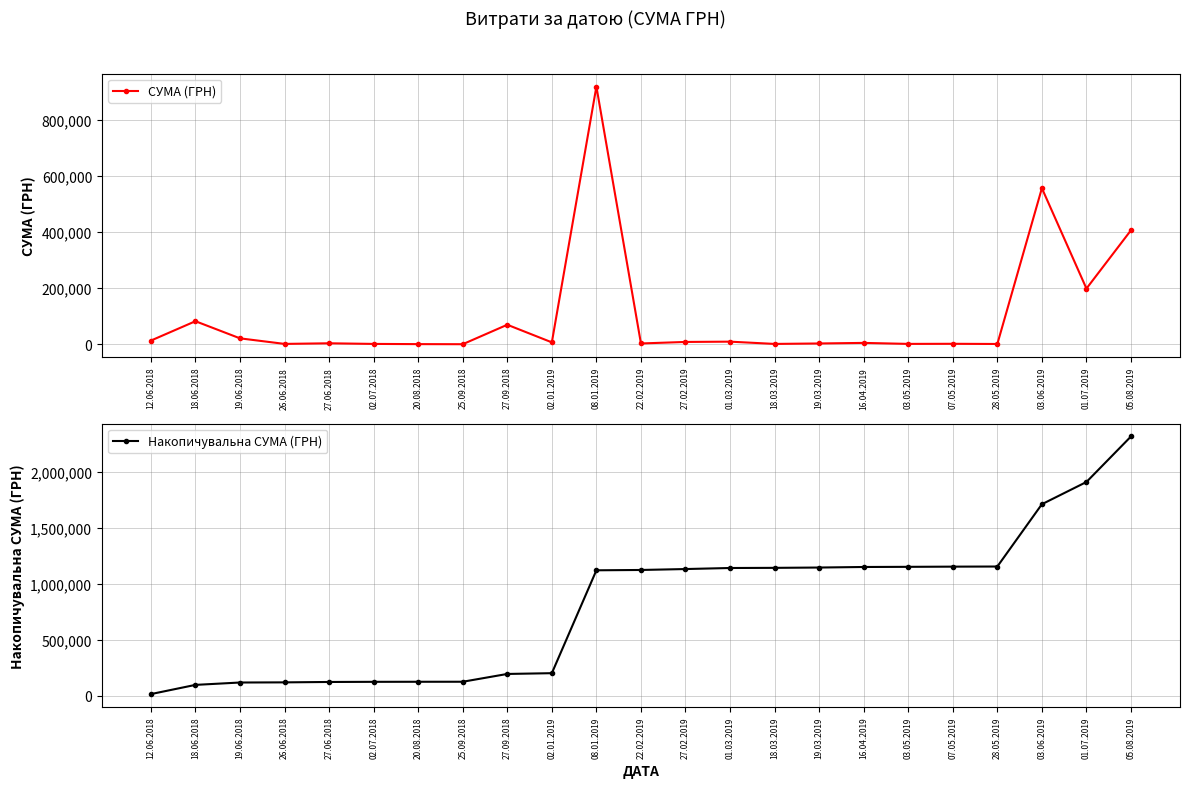

How many data points in СУМА (ГРН) are above 4900?

11